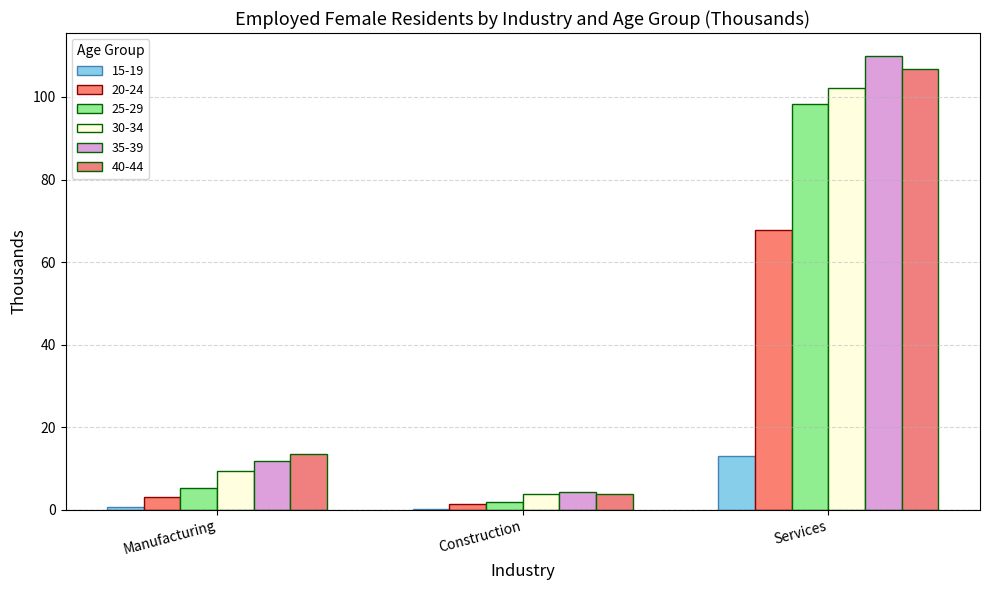

How many data points in 20-24 are above 3?

2